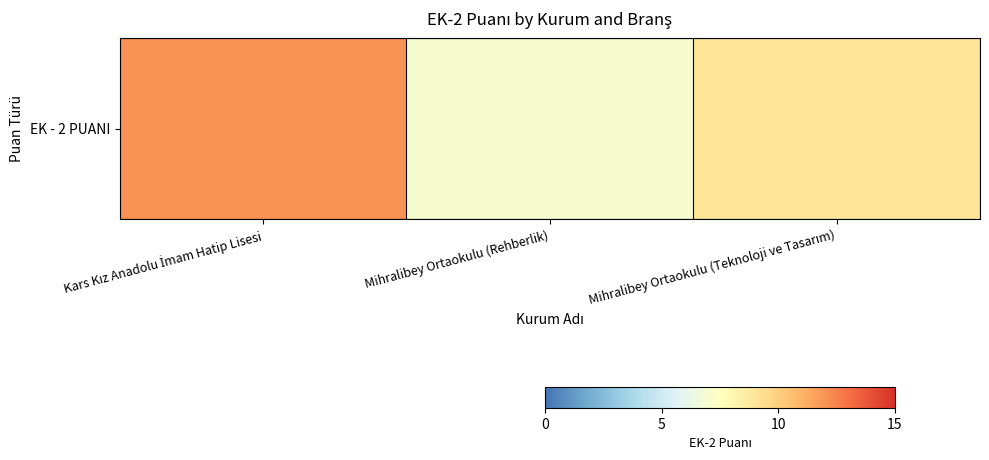

List the labels in order of value, largest first.

Kars Kız Anadolu İmam Hatip Lisesi, Mihralibey Ortaokulu (Teknoloji ve Tasarım), Mihralibey Ortaokulu (Rehberlik)